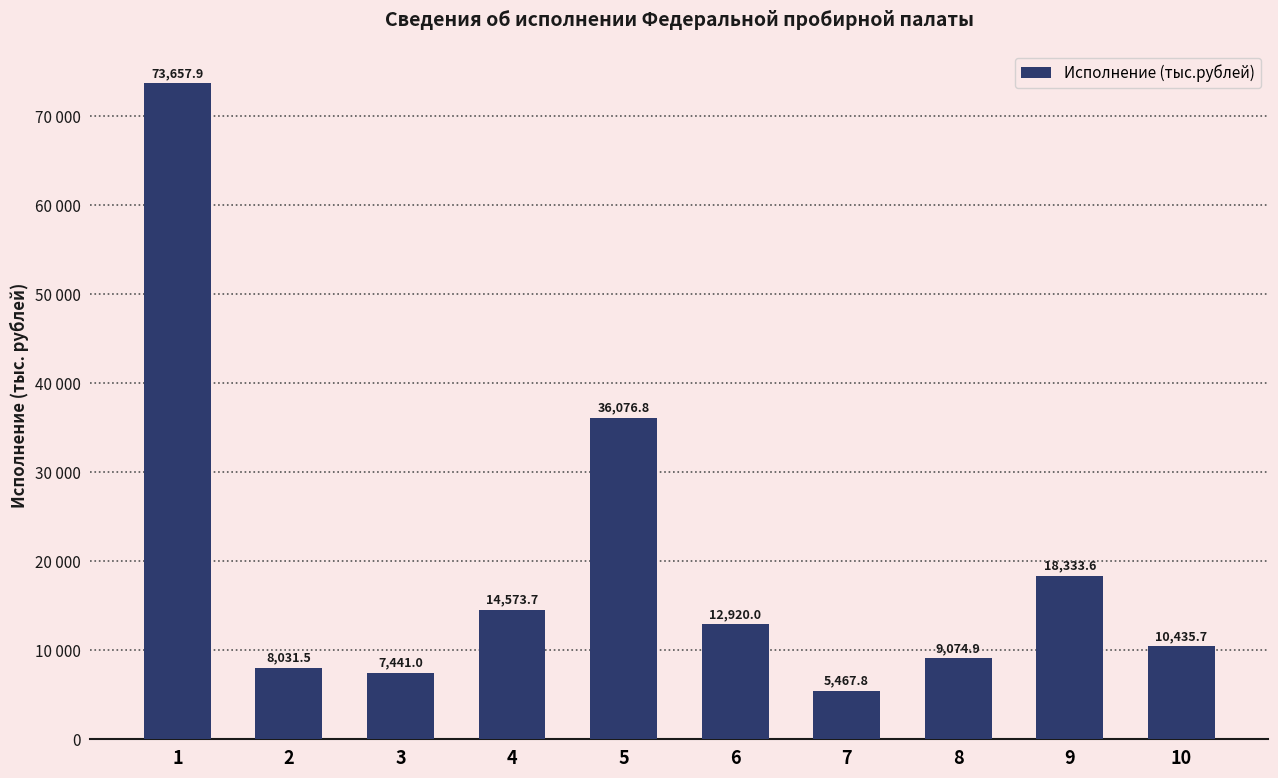

Which has a higher value, 8 or 3?

8